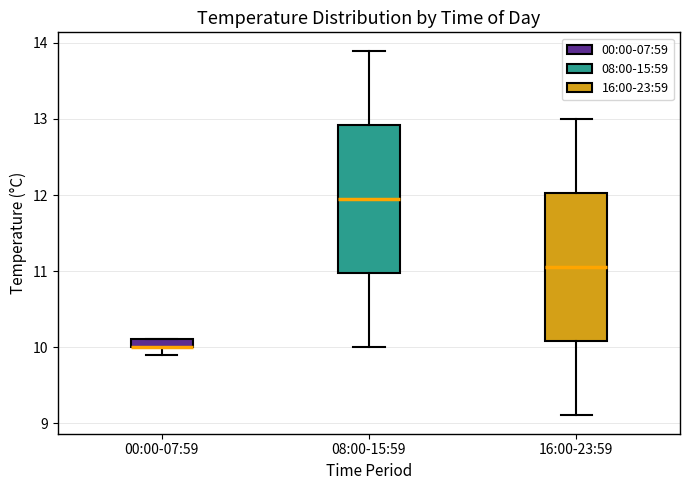

Where does the lower whisker of the box for 08:00-15:59 end on the y-axis? The values are not printed on the chart, so give them approximately, as read against the axis.

10.0